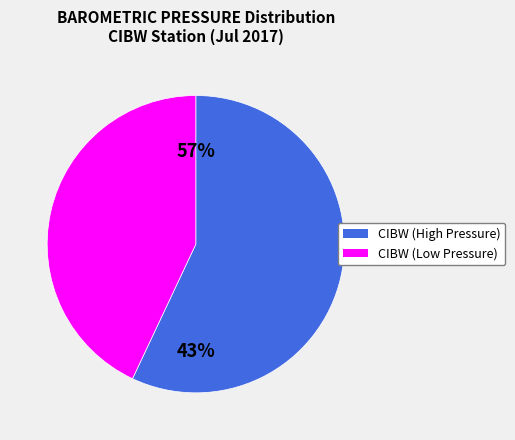

Combined, do 21 and 26 account for over 50%?

No